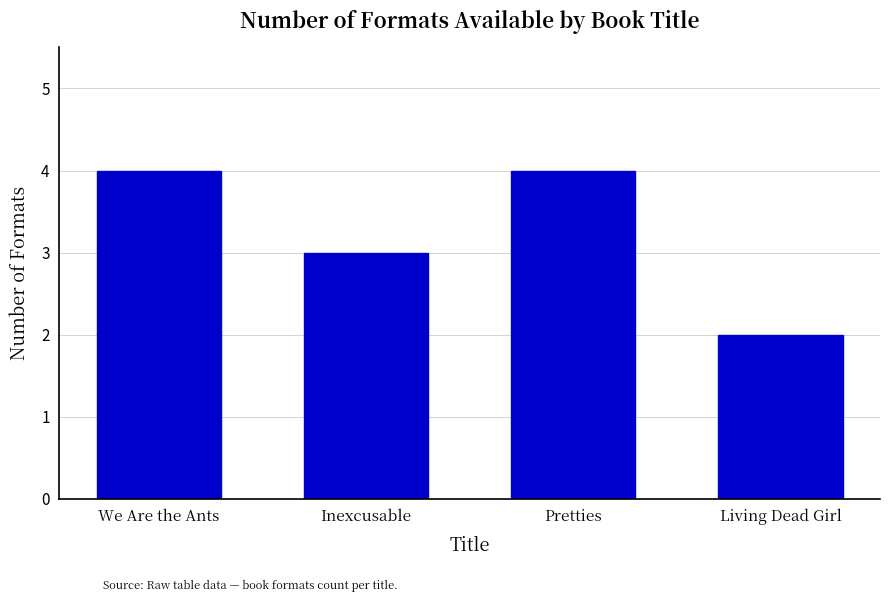

Reading right to left, what are all the values shown in this chart?

Living Dead Girl=2	Pretties=4	Inexcusable=3	We Are the Ants=4